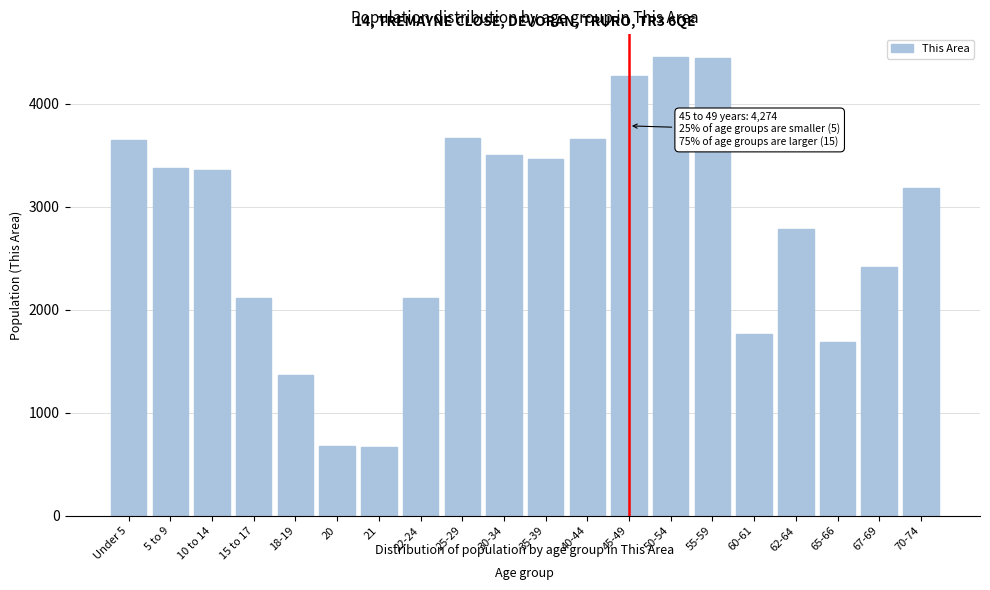

What is the ratio of the value at 35-39 to the value at 21?

5.2